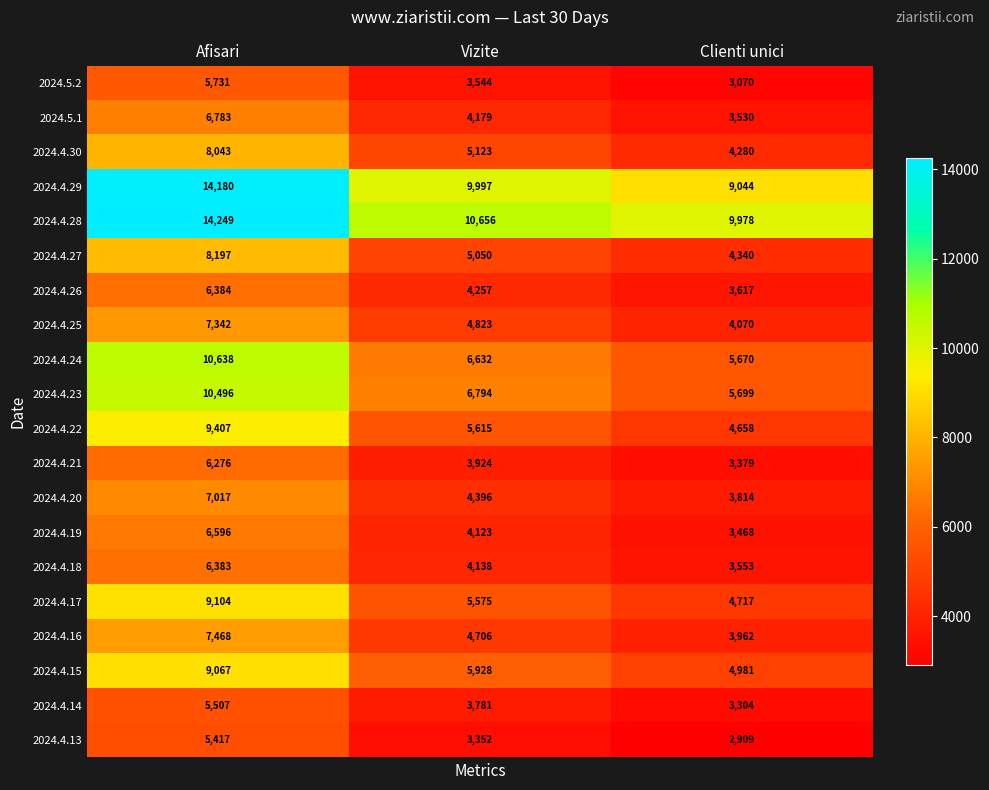

What is the difference between the highest and lowest values at Afisari?

8832